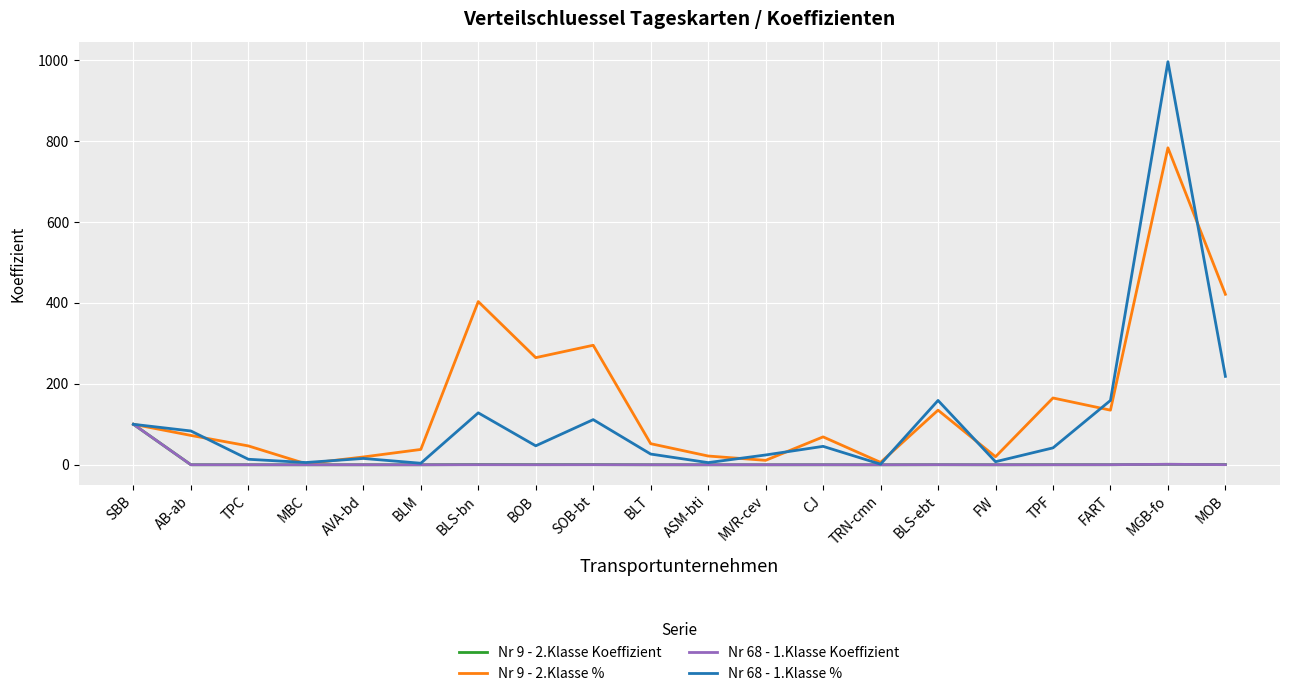

What is the difference between the second highest and minimum values in the Nr 9 - 2.Klasse Koeffizient series?

1.1